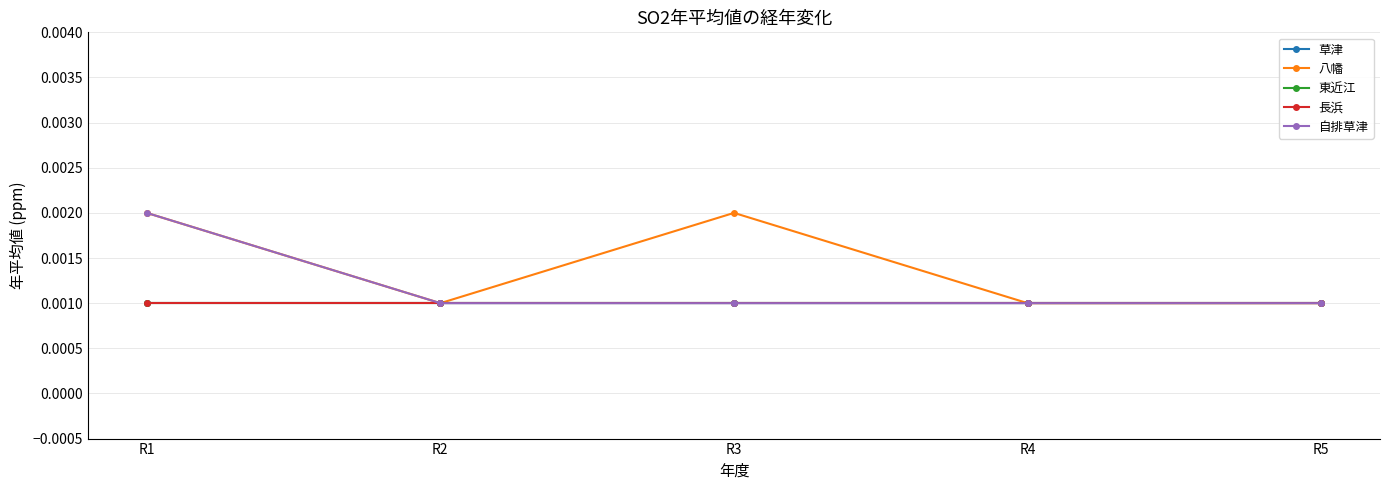

The value of 東近江 at R3 is 0.0. True or false?

True